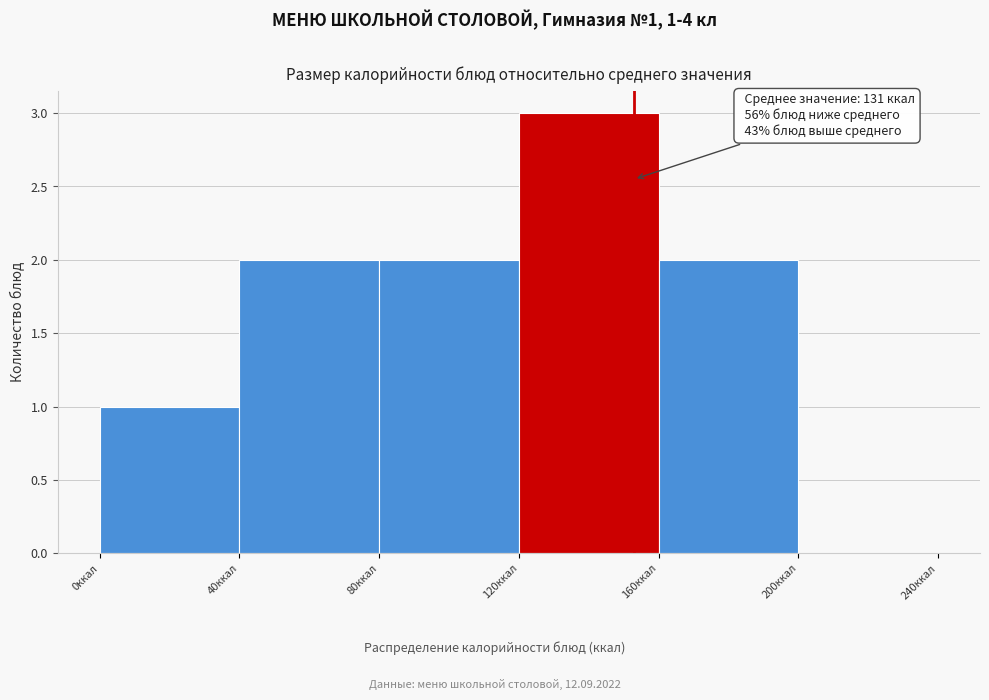

Over which range of the x-axis is the bar tallest?

120 to 160